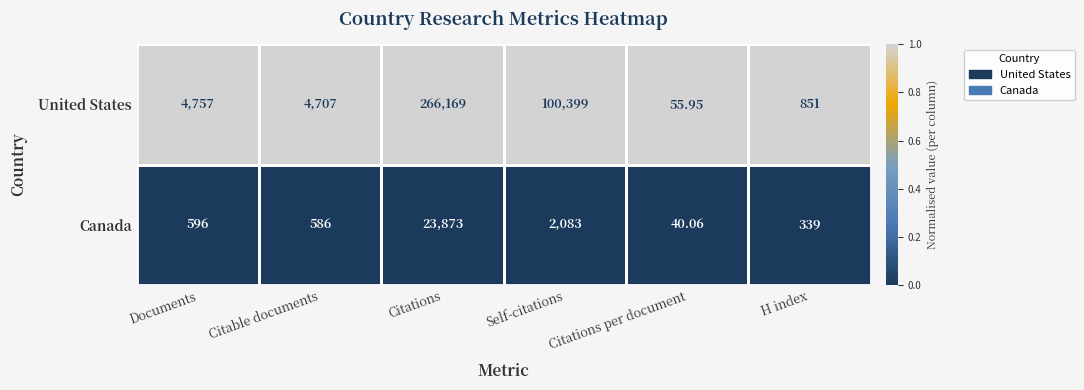

What is the difference between the highest and lowest values at Citations?

242296.0